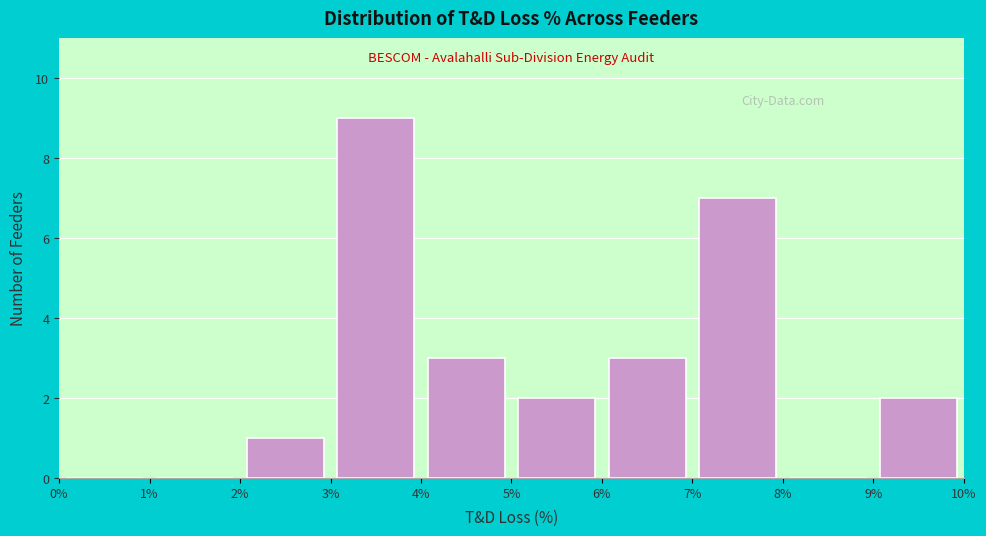

How tall is the bar that spans 6% to 7% on the x-axis? The values are not printed on the chart, so give them approximately, as read against the axis.

3